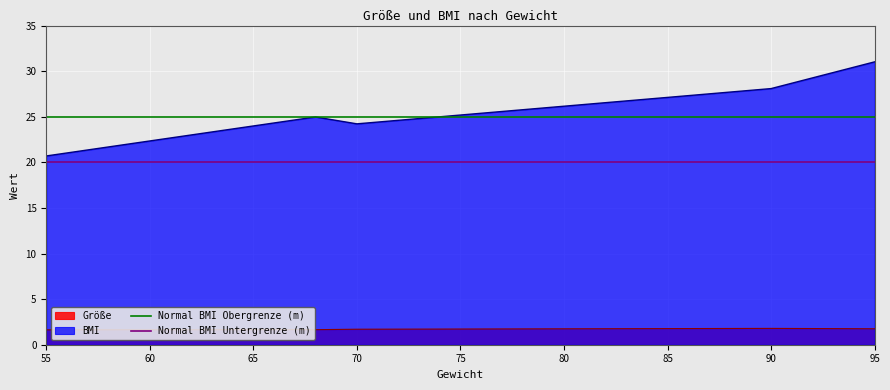

True or false: BMI has a value of 28.1 at 90.

True